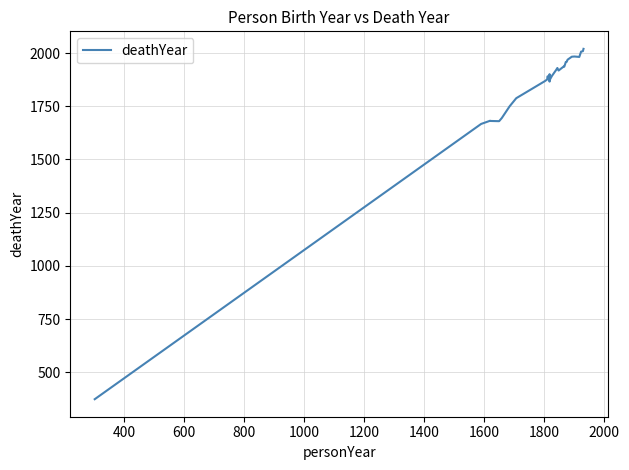

What is the value of the 18th point from the left?

1930